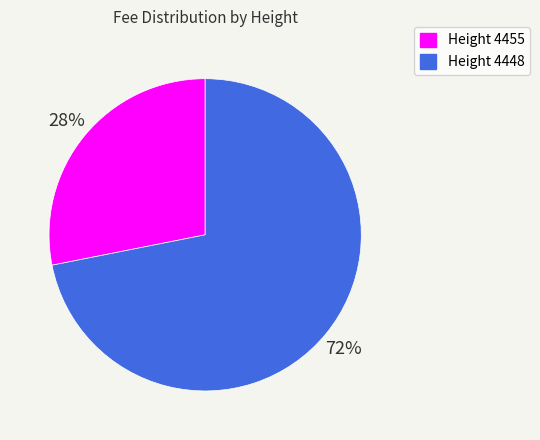

Do Height 4448 and Height 4455 together represent more than half of the pie?

Yes